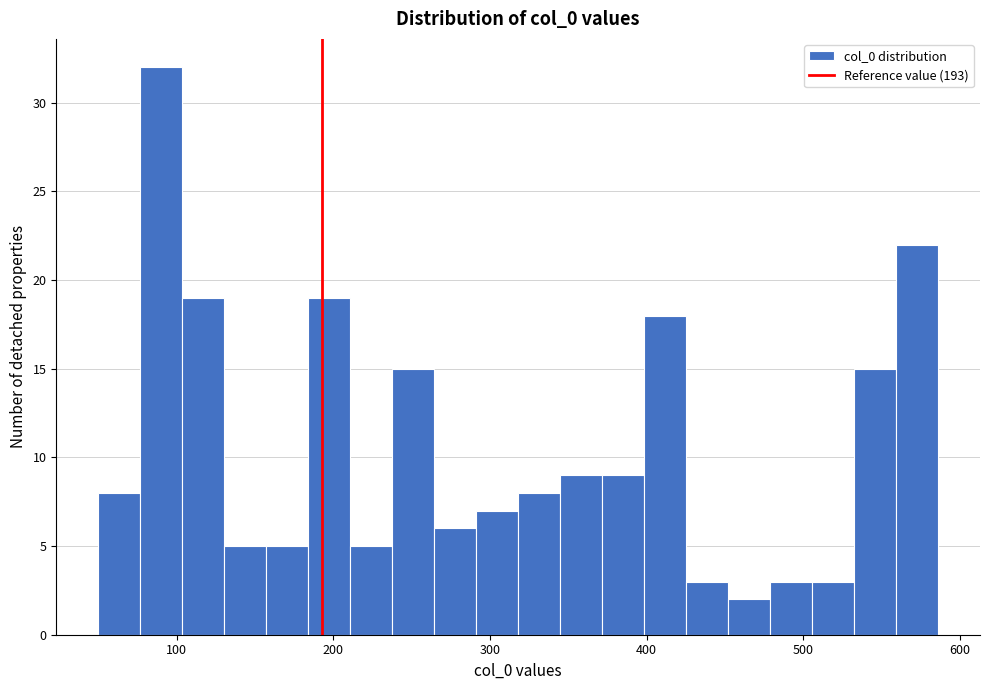

Read against the x-axis, roughly where is the centre of the tallest bar?

90